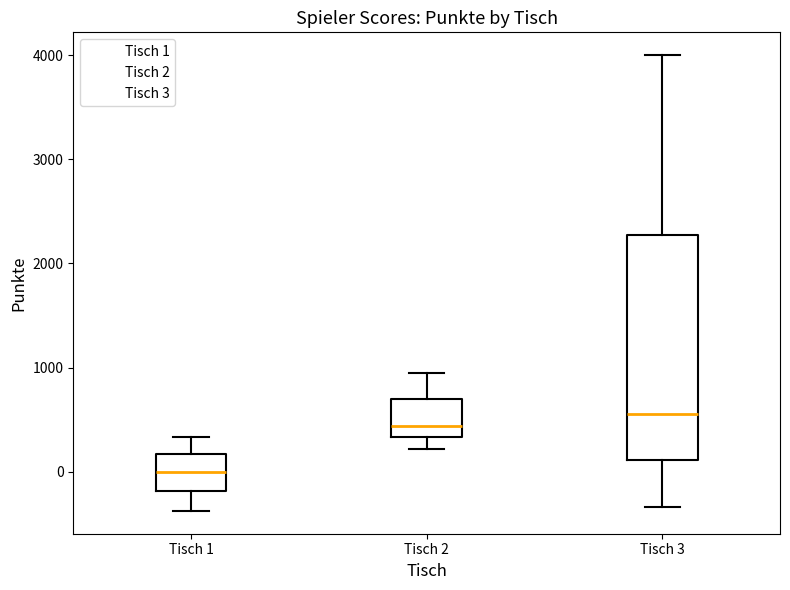

Which box has the lowest median line?

Tisch 1